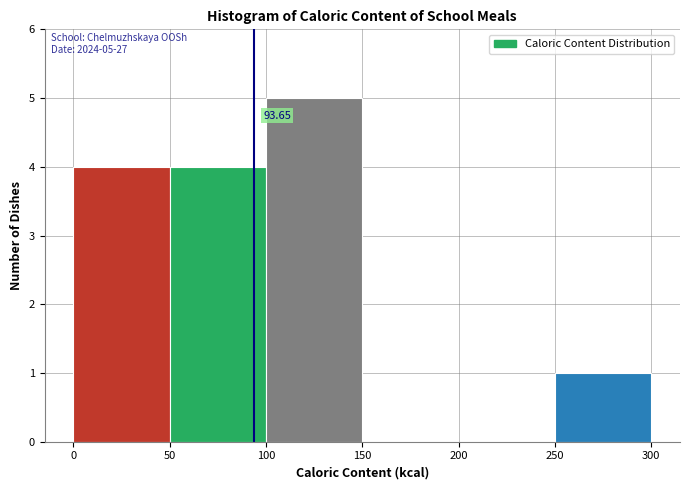

Which range on the x-axis has the tallest bar?

100 to 150